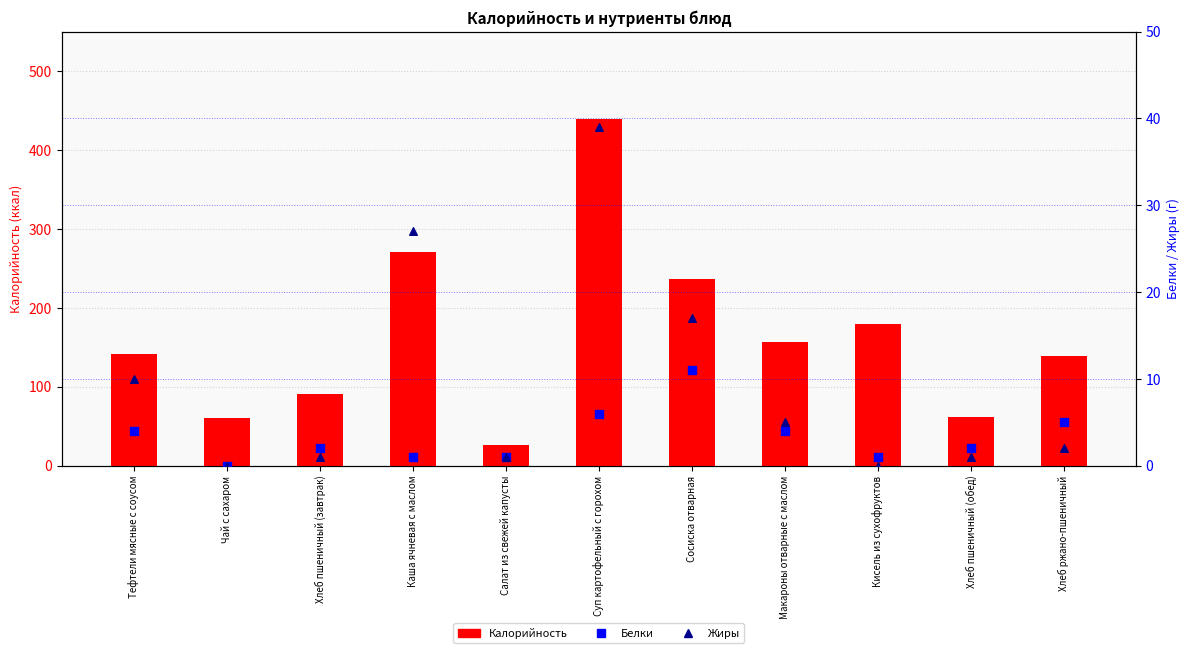

Which series has the largest total across all categories?

Калорийность